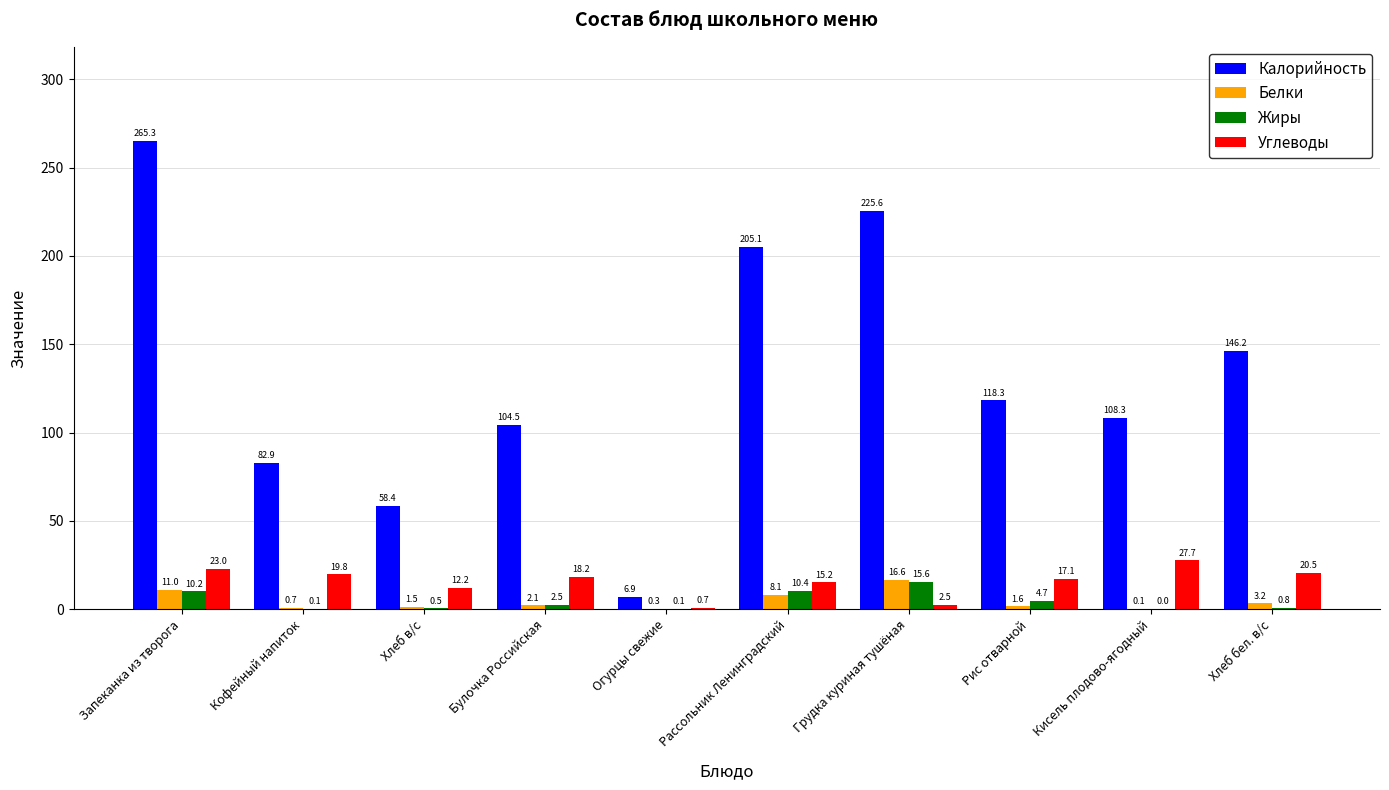

Which series has the largest total across all categories?

Калорийность